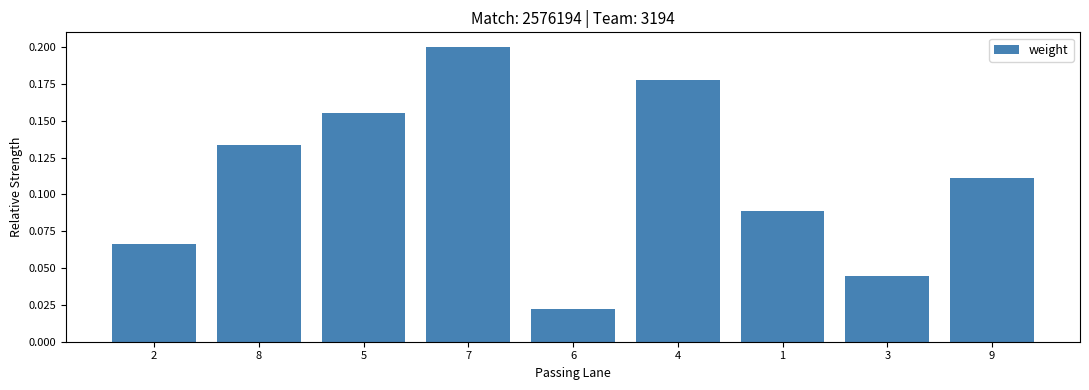

Between 3 and 2, which is larger?

2